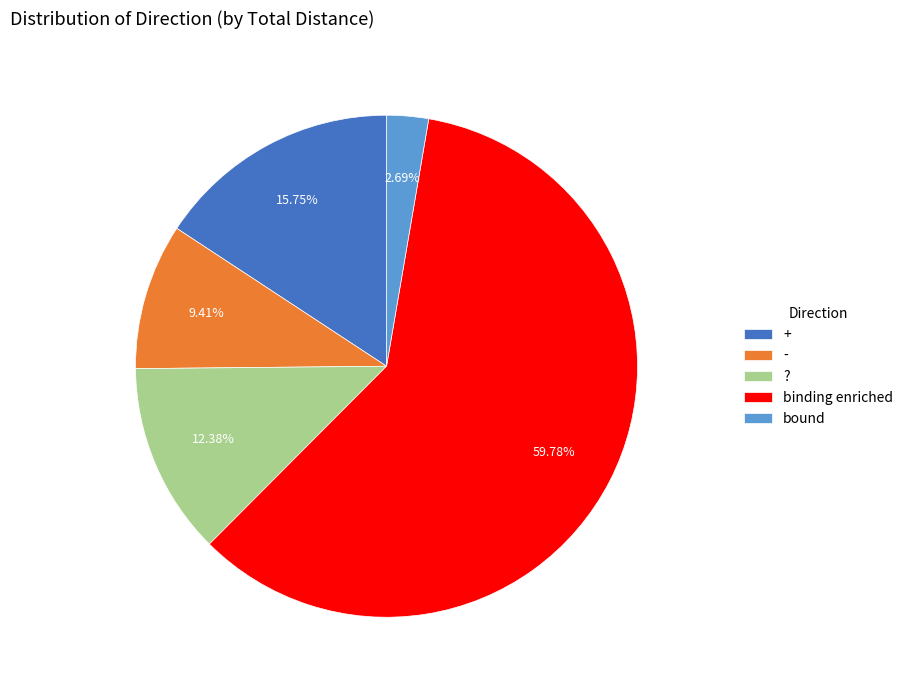

Does + represent more than half of the total?

No